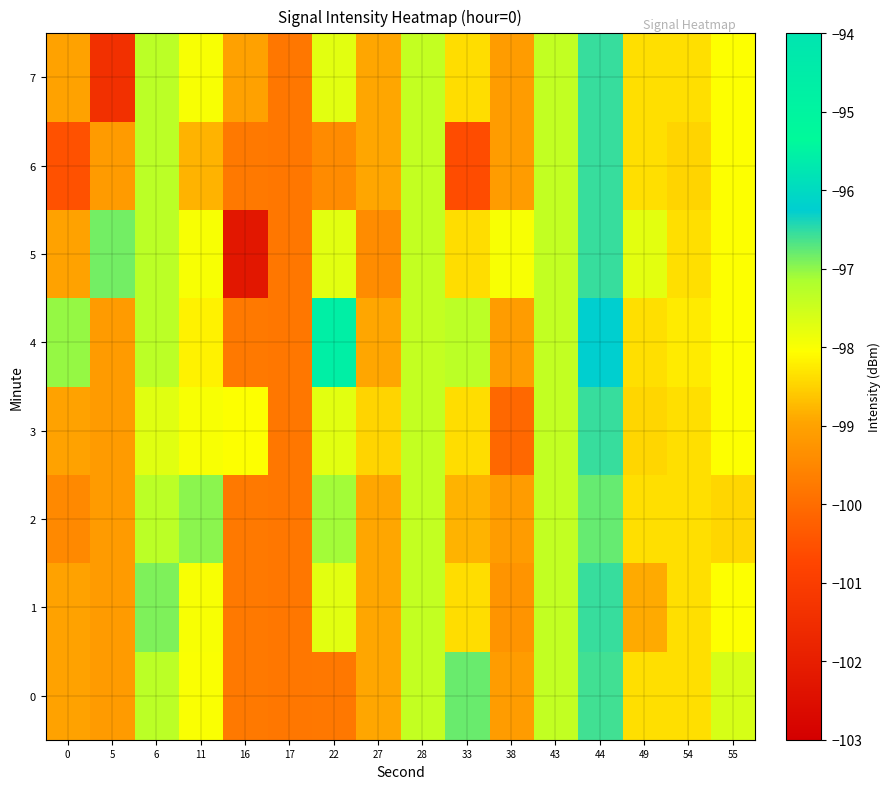

How many series are shown in this chart?

8